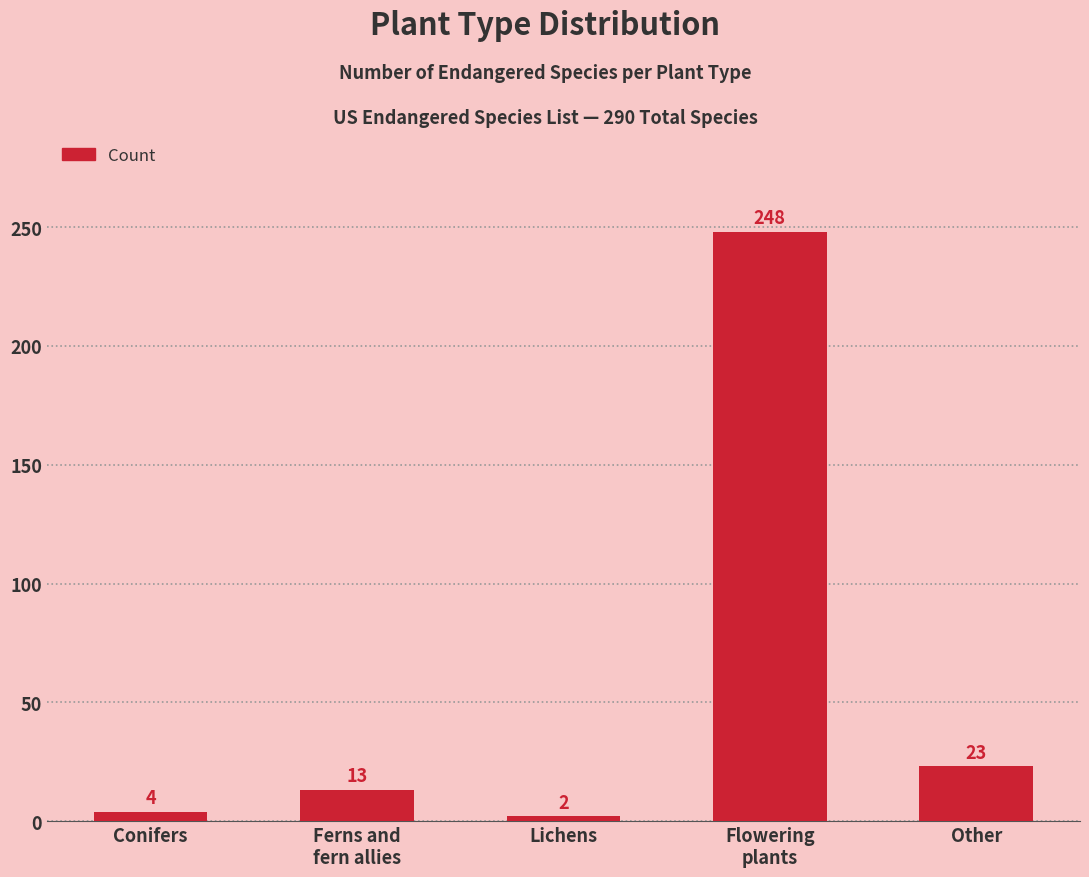

What is the smallest value displayed?

2